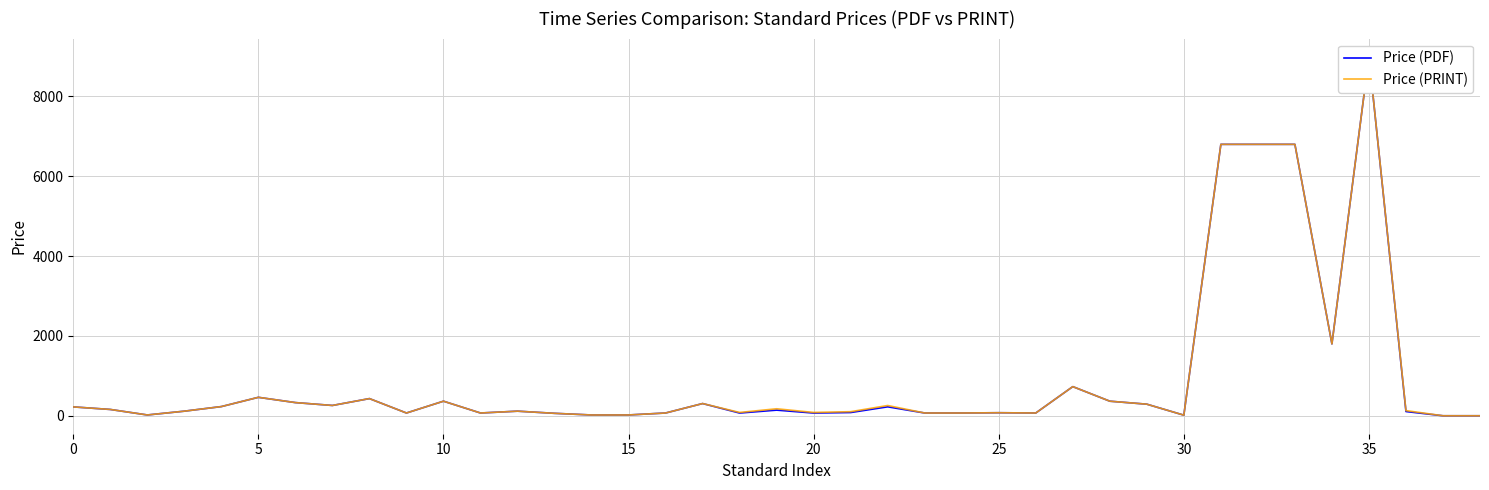

Does the chart have visible grid lines?

Yes